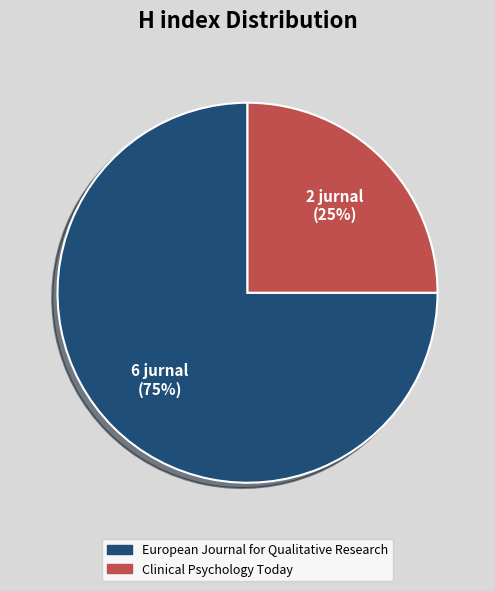

Combined, do Clinical Psychology Today and European Journal for Qualitative Research account for over 50%?

Yes